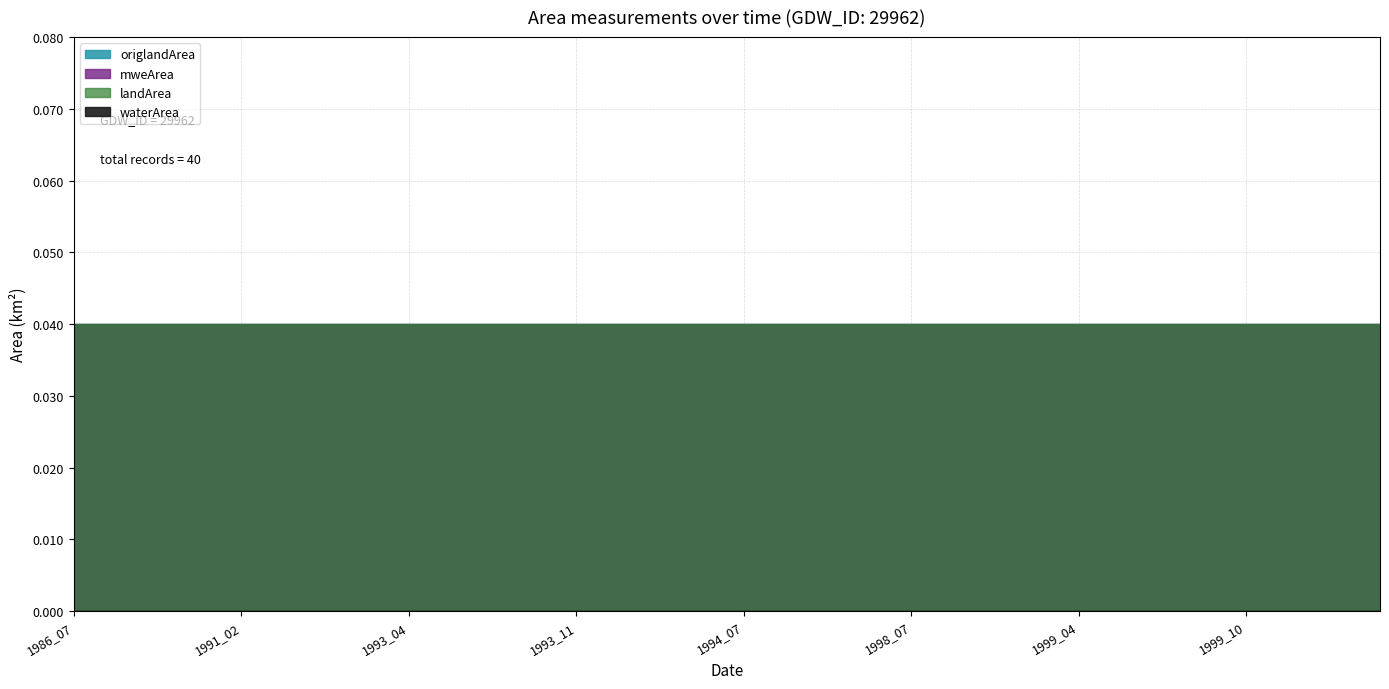

Does the chart have visible grid lines?

Yes